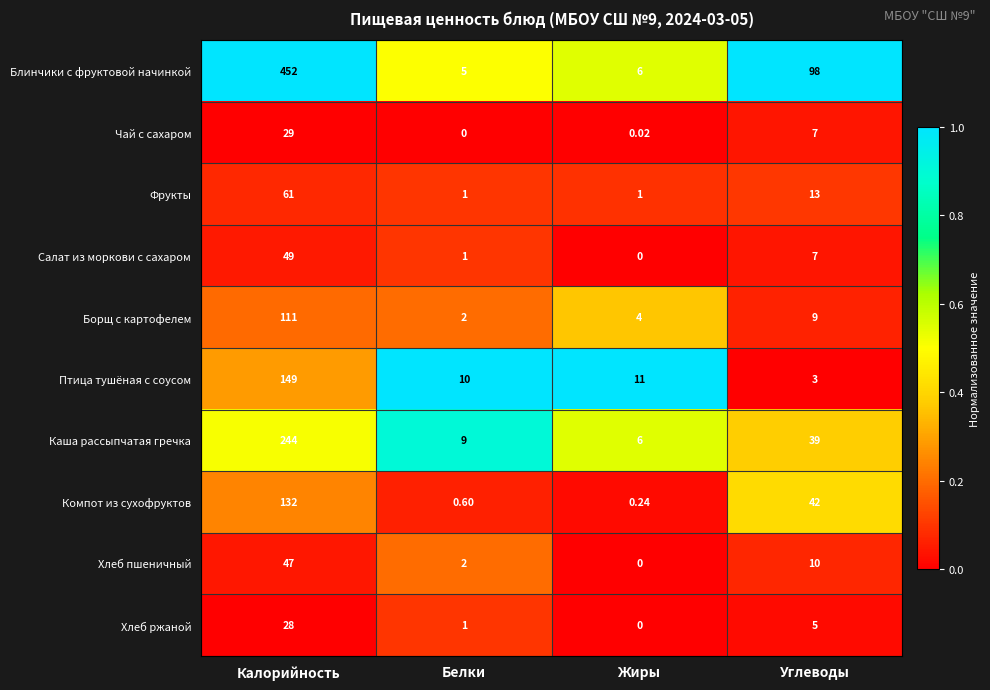

How many distinct data groups are displayed?

10